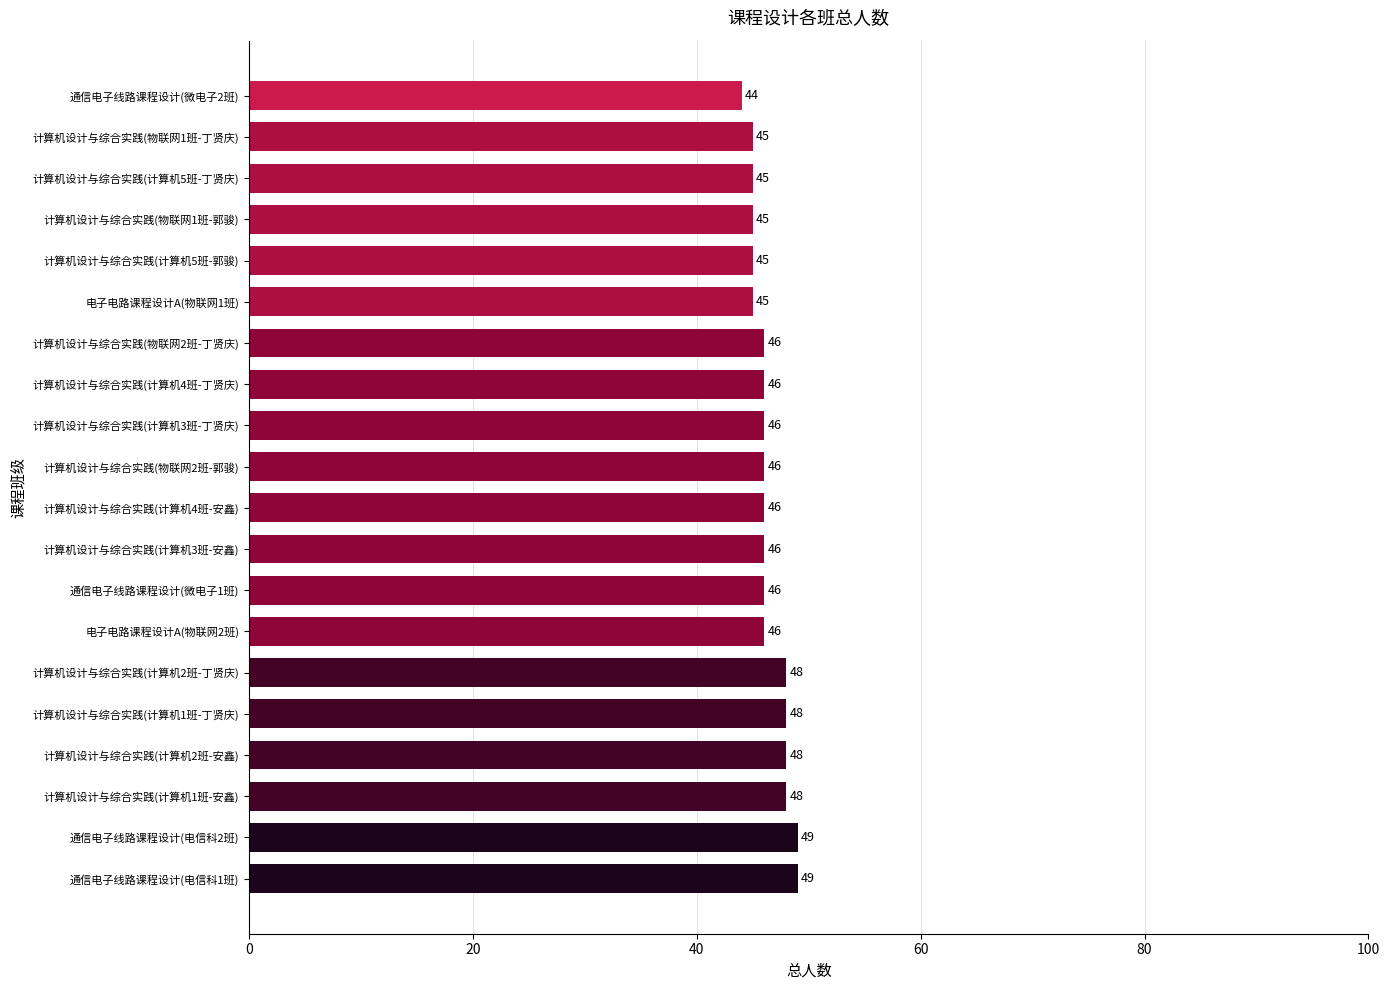

Which label corresponds to the smallest value in the chart?

通信电子线路课程设计(微电子2班)